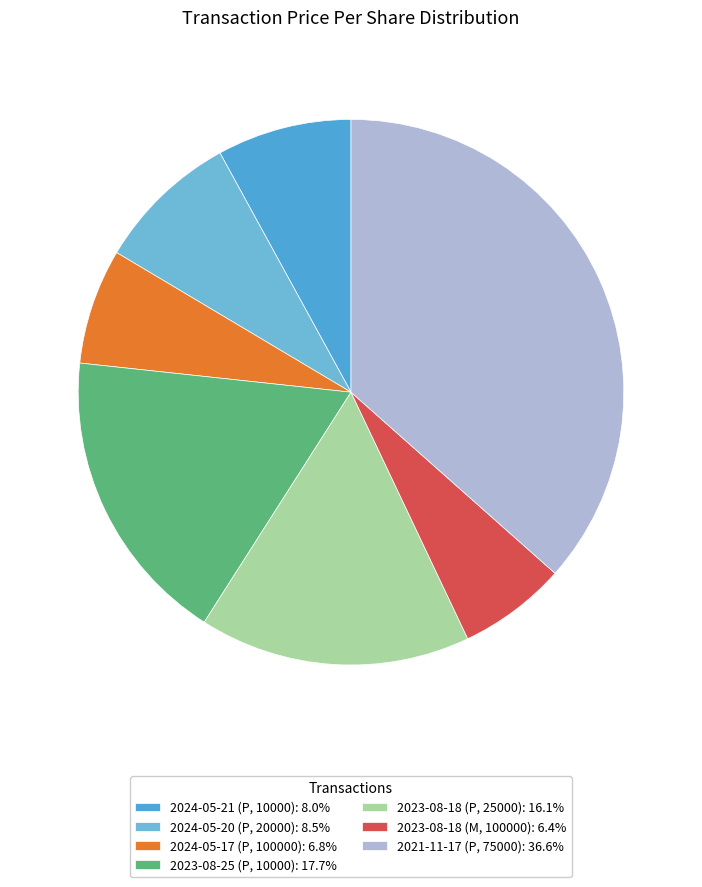

Is there any slice that represents more than half of the pie?

No